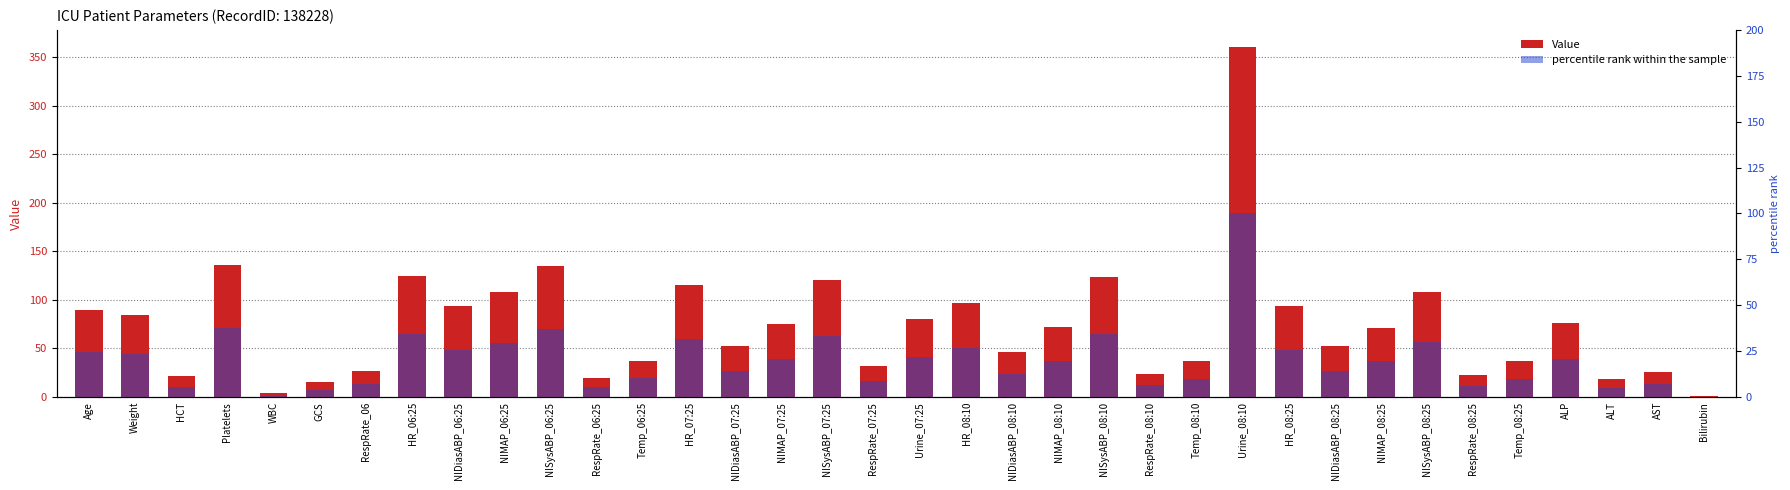

What is the label of the 35th bar from the left?

AST